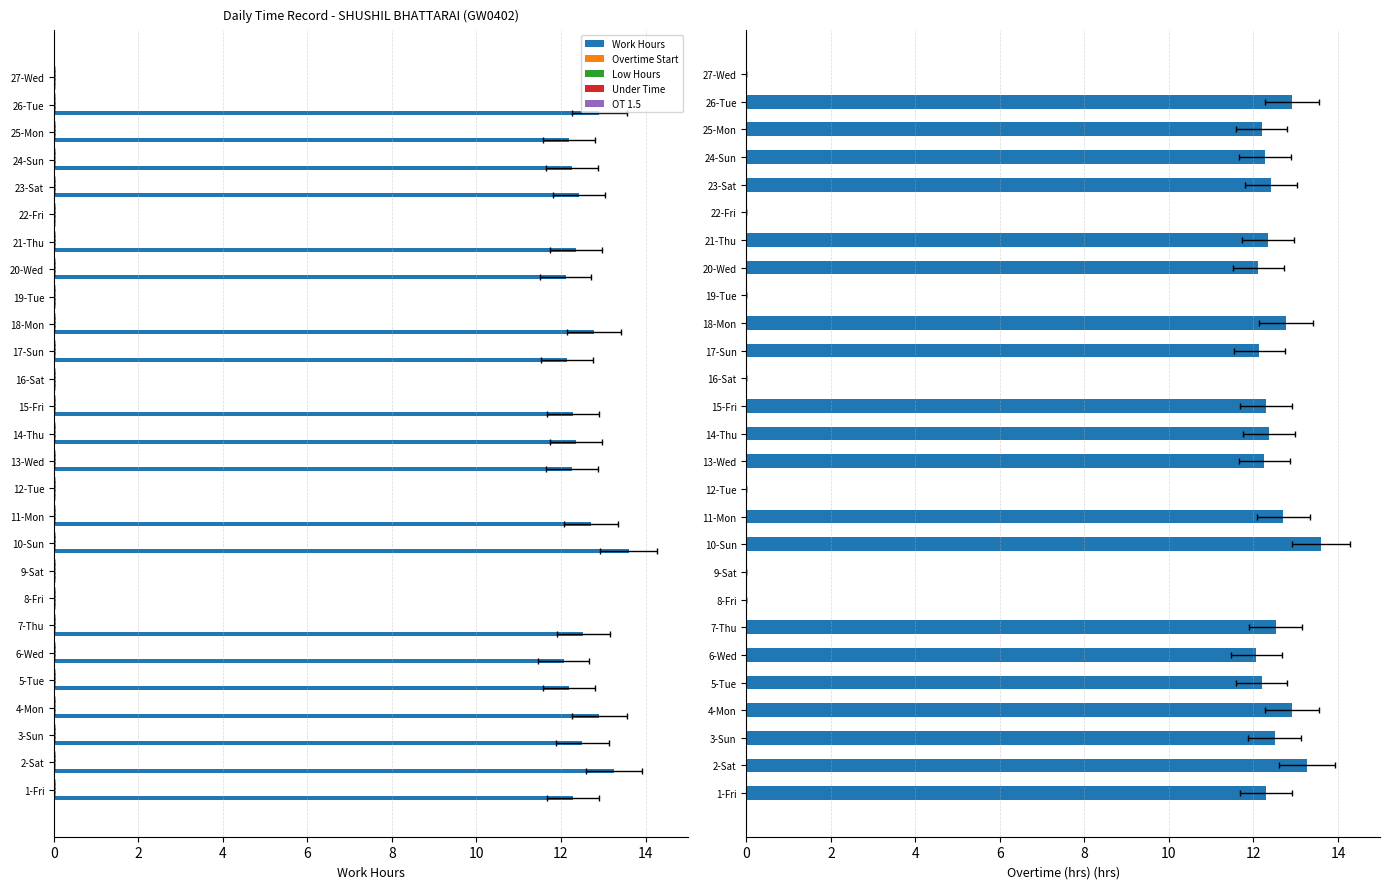

Reading left to right, list all the values displayed in this chart.

Work Hours: 12.3	13.3	12.5	12.9	12.2	12.1	12.5	0.0	0.0	13.6	12.7	0.0	12.3	12.4	12.3	0.0	12.1	12.8	0.0	12.1	12.3	0.0	12.4	12.3	12.2	12.9	0.0
Overtime Start: 0.1	0.1	0.1	0.1	0.1	0.1	0.1	0.1	0.1	0.1	0.1	0.1	0.1	0.1	0.1	0.1	0.1	0.1	0.1	0.1	0.1	0.1	0.1	0.1	0.1	0.1	0.1
Low Hours: 0.1	0.1	0.1	0.1	0.1	0.1	0.1	0.1	0.1	0.1	0.1	0.1	0.1	0.1	0.1	0.1	0.1	0.1	0.1	0.1	0.1	0.1	0.1	0.1	0.1	0.1	0.1
Under Time: 0.1	0.1	0.1	0.1	0.1	0.1	0.1	0.1	0.1	0.1	0.1	0.1	0.1	0.1	0.1	0.1	0.1	0.1	0.1	0.1	0.1	0.1	0.1	0.1	0.1	0.1	0.1
OT 1.5: 0.1	0.1	0.1	0.1	0.1	0.1	0.1	0.1	0.1	0.1	0.1	0.1	0.1	0.1	0.1	0.1	0.1	0.1	0.1	0.1	0.1	0.1	0.1	0.1	0.1	0.1	0.1